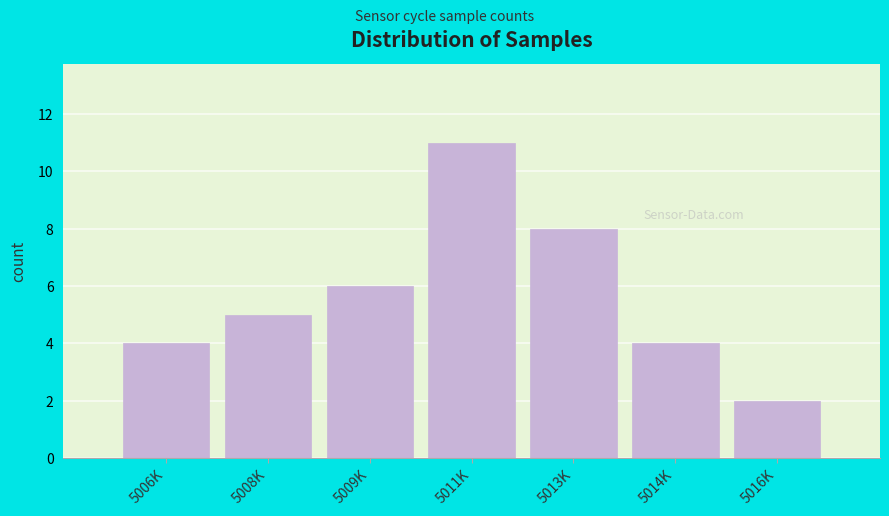

Reading left to right, extract all data points from this chart.

4	5	6	11	8	4	2